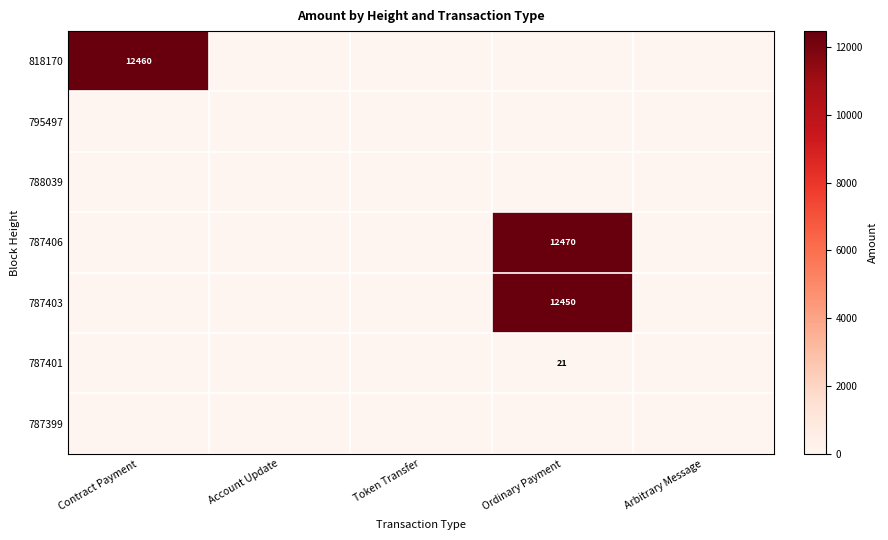

True or false: 787406 has a value of 12470 at Ordinary Payment.

True